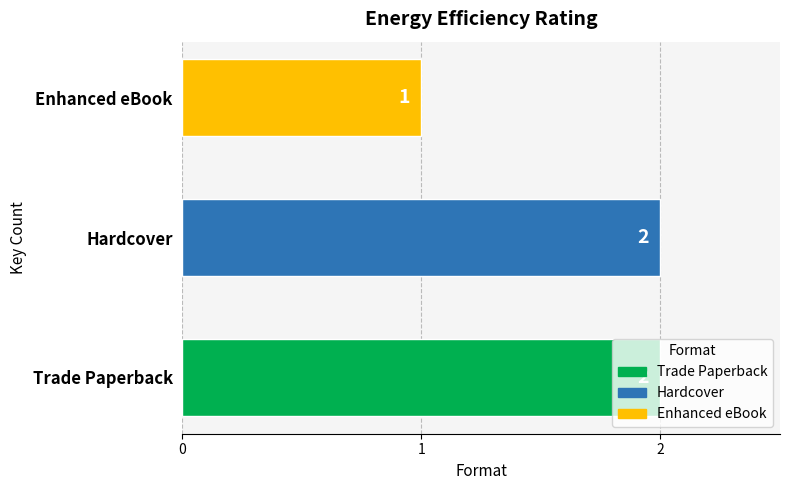

Is it true that the value at Trade Paperback is 2?

True